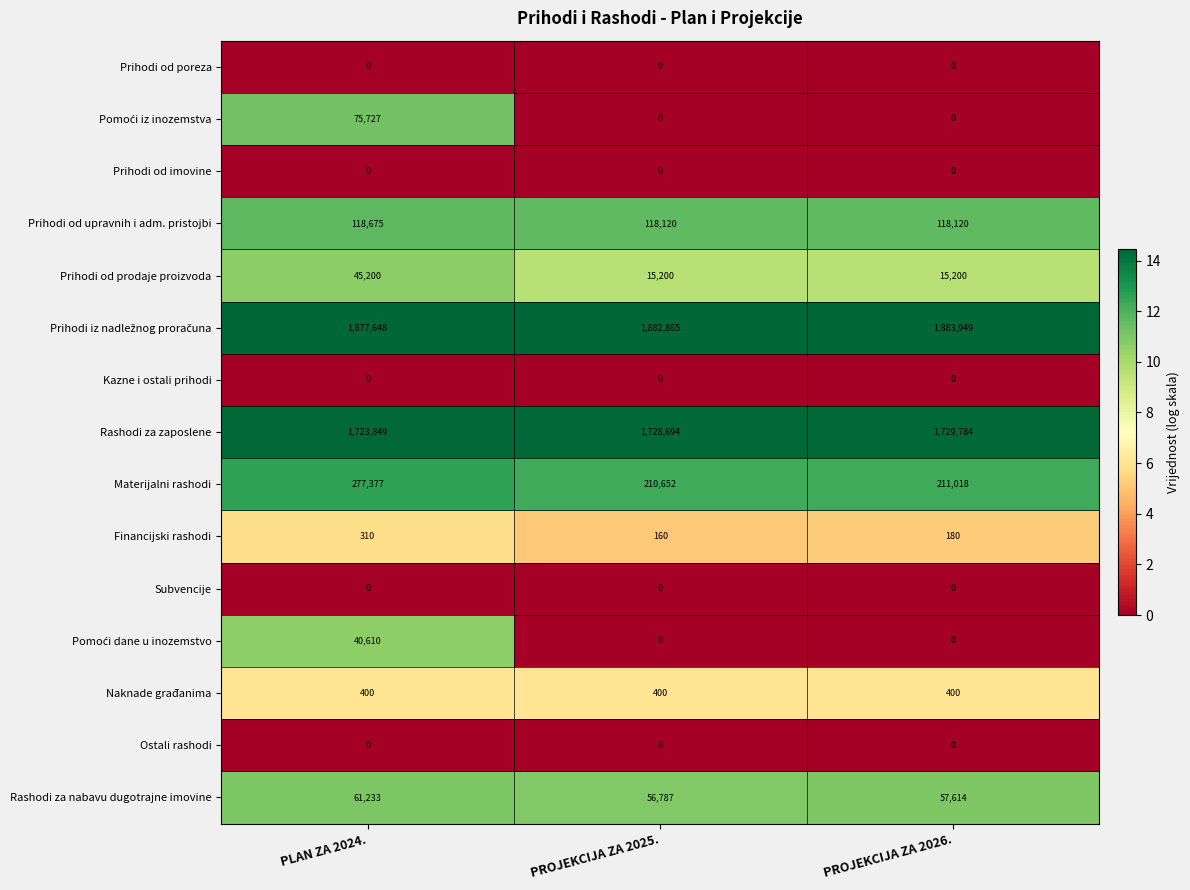

Which category has the highest value in the Prihodi od prodaje proizvoda series?

PLAN ZA 2024.